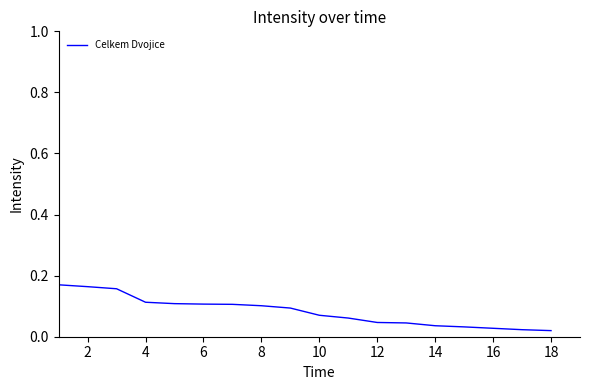

Reading left to right, list all the values displayed in this chart.

0.2	0.2	0.2	0.1	0.1	0.1	0.1	0.1	0.1	0.1	0.1	0.0	0.0	0.0	0.0	0.0	0.0	0.0